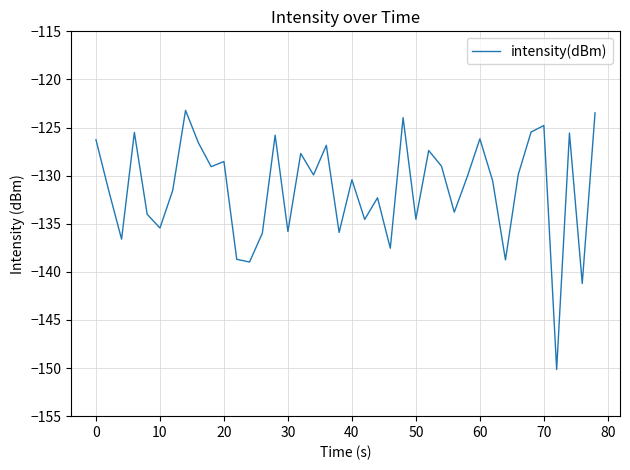

Count the number of data series in this chart.

1